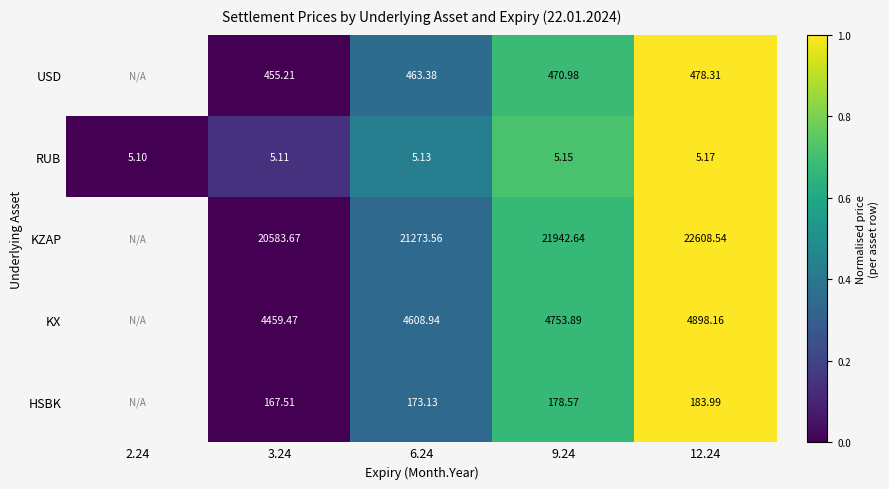

Is the value of RUB at 12.24 greater than the value of KX at 6.24?

No